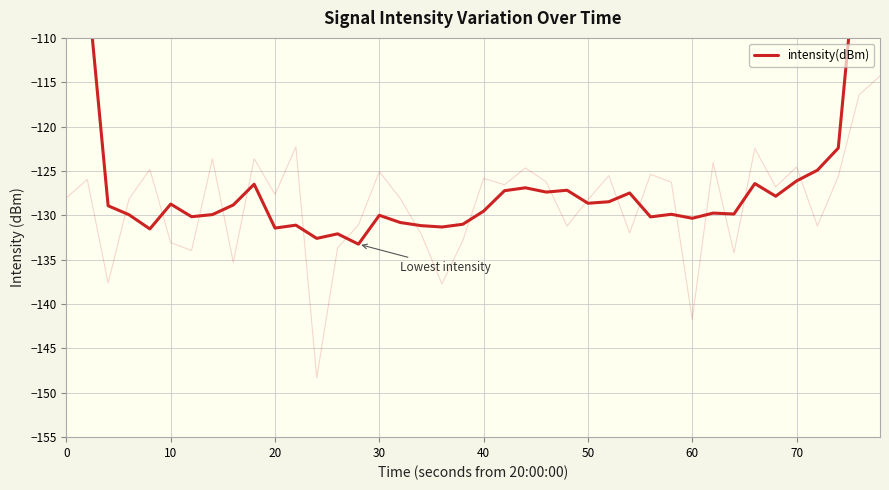

How many values are below -128?

25